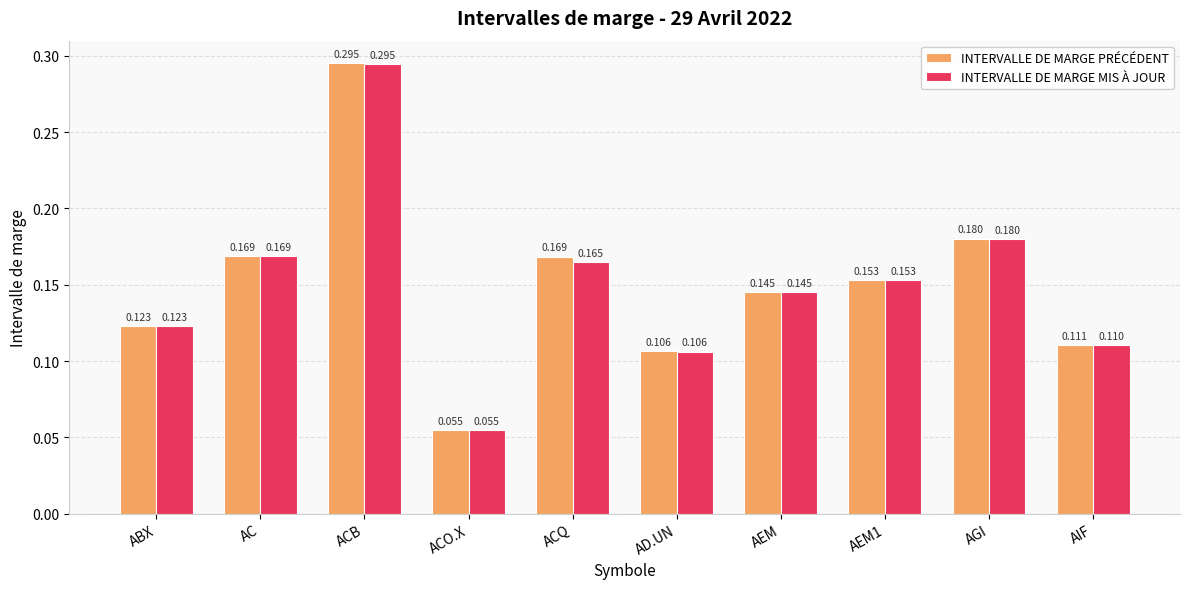

How many bars are there in total?

20